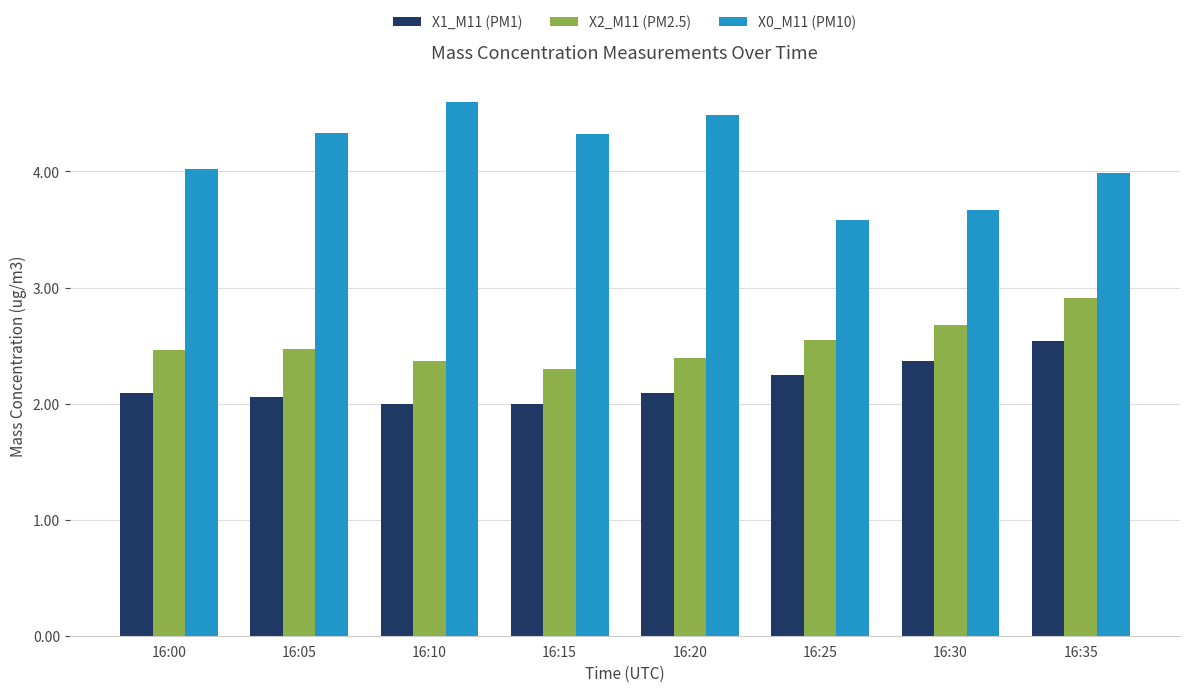

Rank the series by their average value, from lowest to highest.

X1_M11 (PM1), X2_M11 (PM2.5), X0_M11 (PM10)